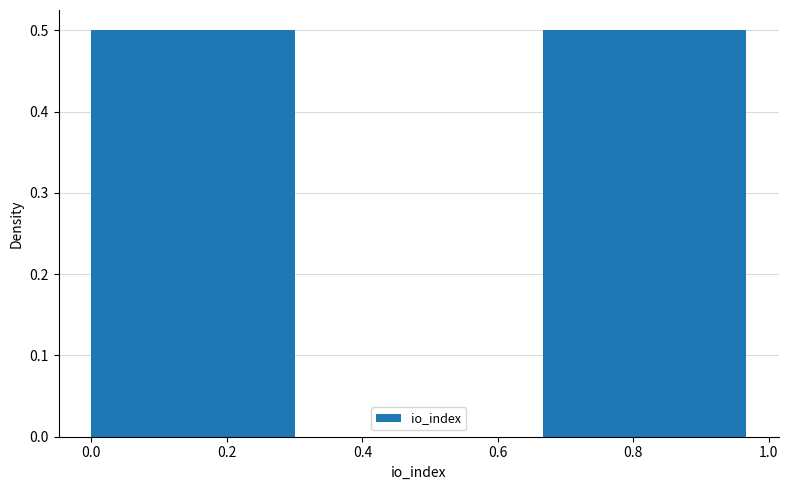

Reading left to right, list every bar in this chart as the range it spans on the x-axis followed by its height. Neither the bar edges nor the heights are printed on the chart, so give them approximately, as read against the axes.

0.00 to 0.34: 0.5
0.34 to 0.66: 0
0.66 to 1.00: 0.5